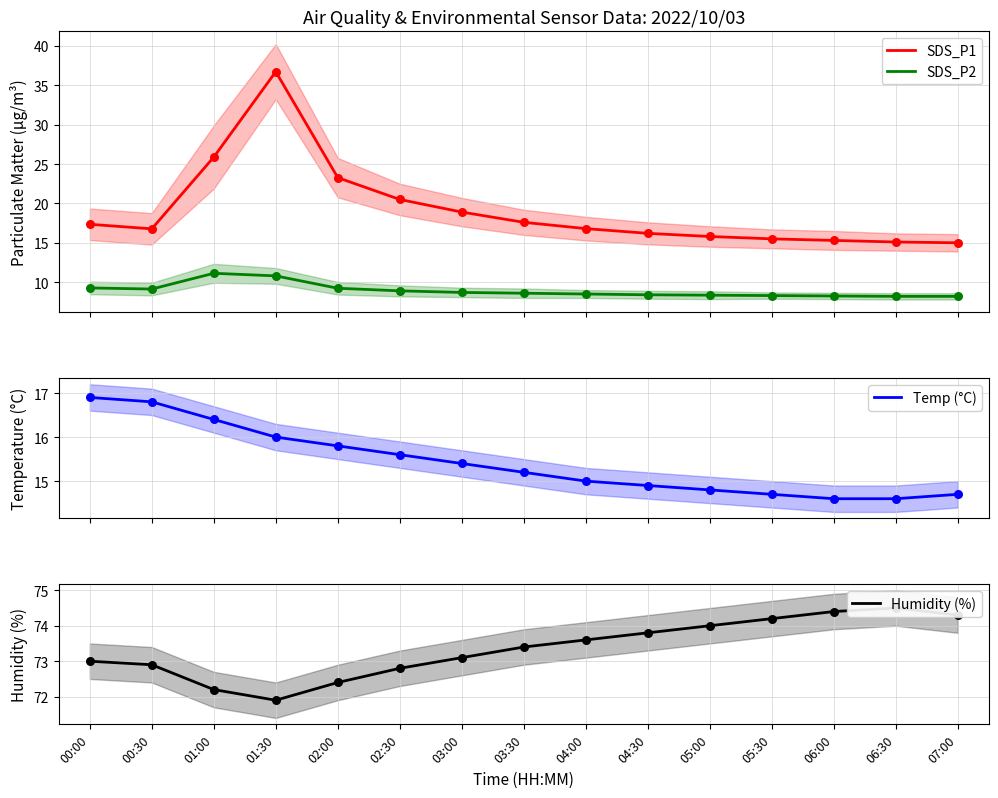

What are all the series names shown in the legend?

SDS_P1, SDS_P2, Temp (°C), Humidity (%)